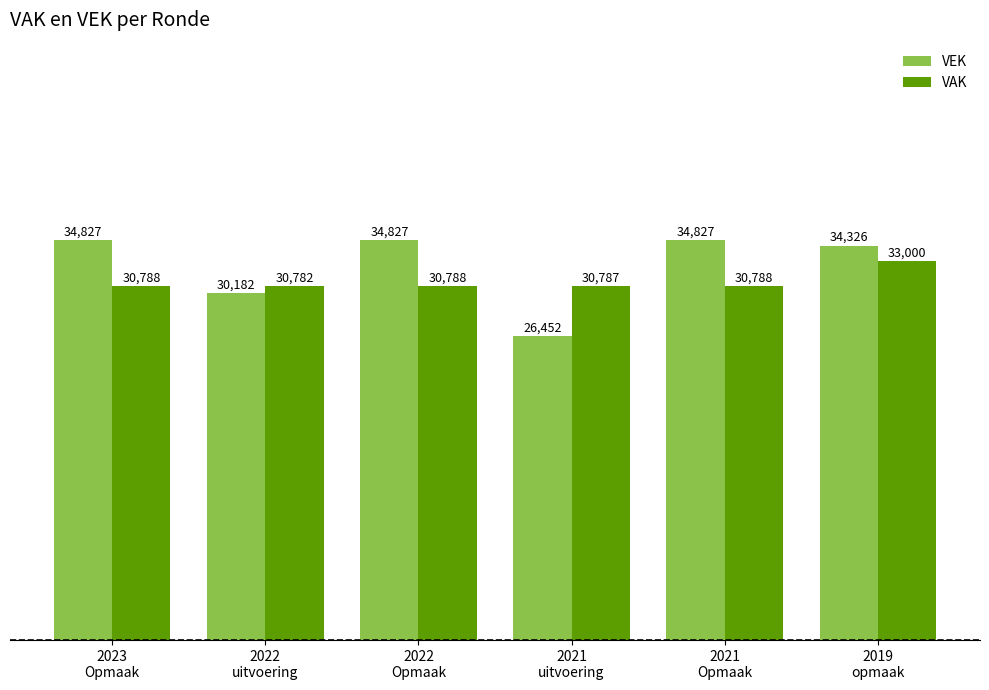

List the series in order of their peak value, highest first.

VEK, VAK